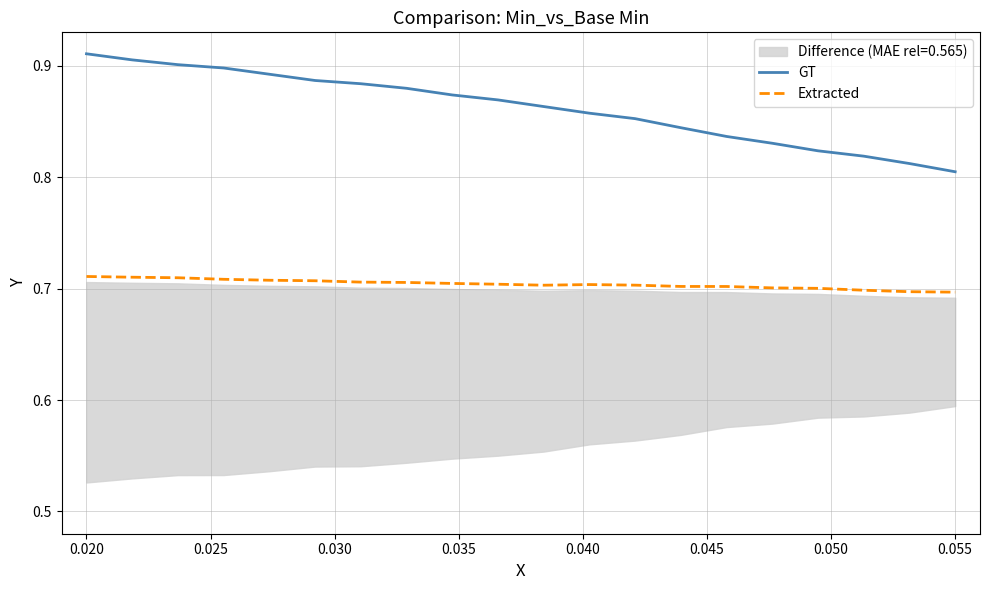

Reading left to right, what are all the values shown in this chart?

GT: 0.9	0.9	0.9	0.9	0.9	0.9	0.9	0.9	0.9	0.9	0.9	0.9	0.9	0.8	0.8	0.8	0.8	0.8	0.8	0.8
Extracted: 0.7	0.7	0.7	0.7	0.7	0.7	0.7	0.7	0.7	0.7	0.7	0.7	0.7	0.7	0.7	0.7	0.7	0.7	0.7	0.7